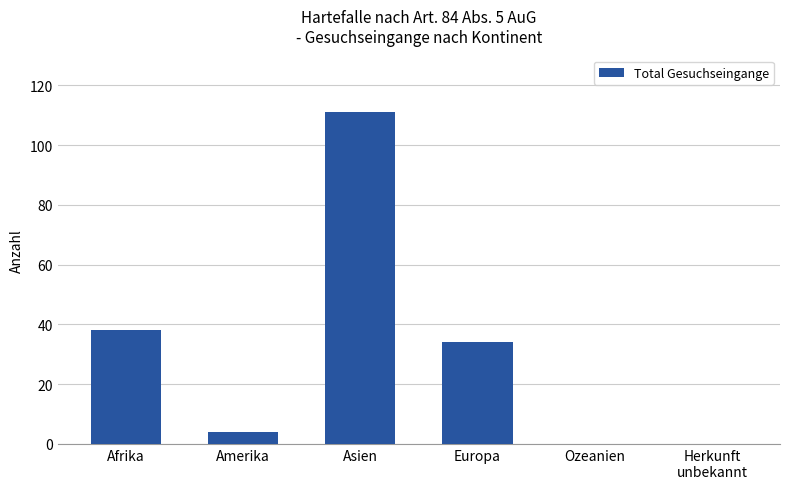

What is the sum of all values?

187